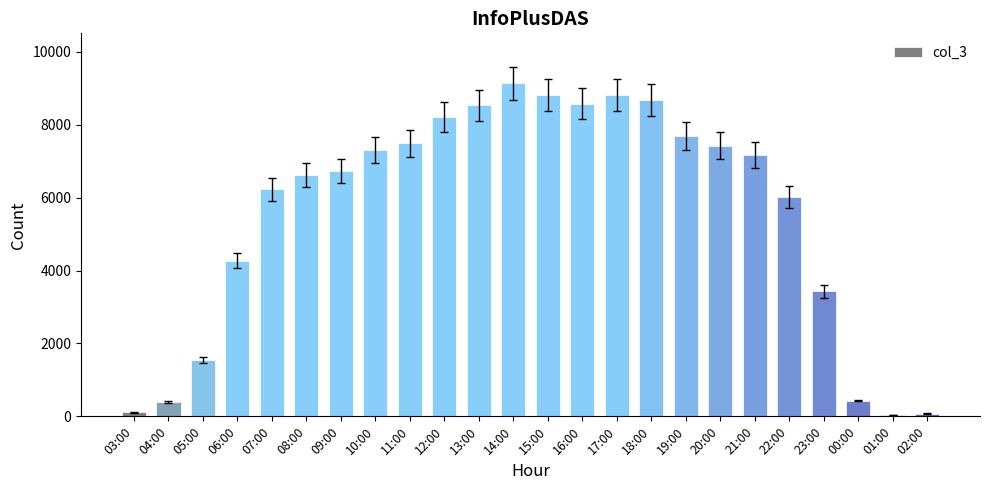

What is the average value?

5573